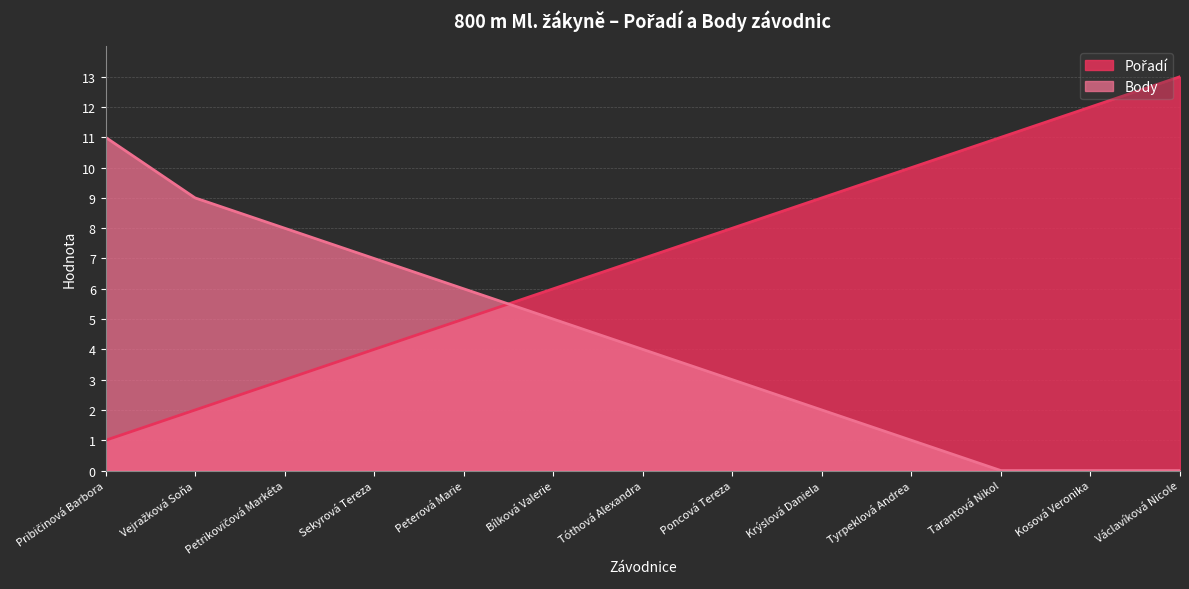

True or false: Body has more than 1 points higher than both neighbors.

False